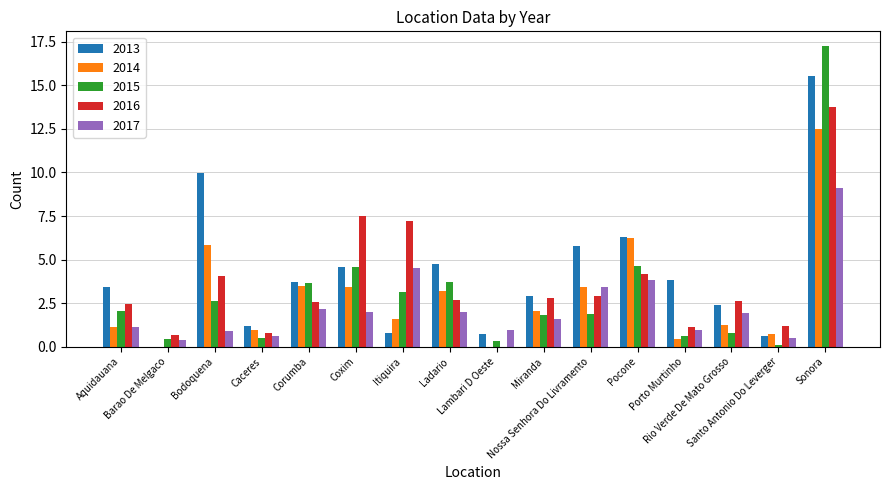

What is the maximum value for 2013?

15.6